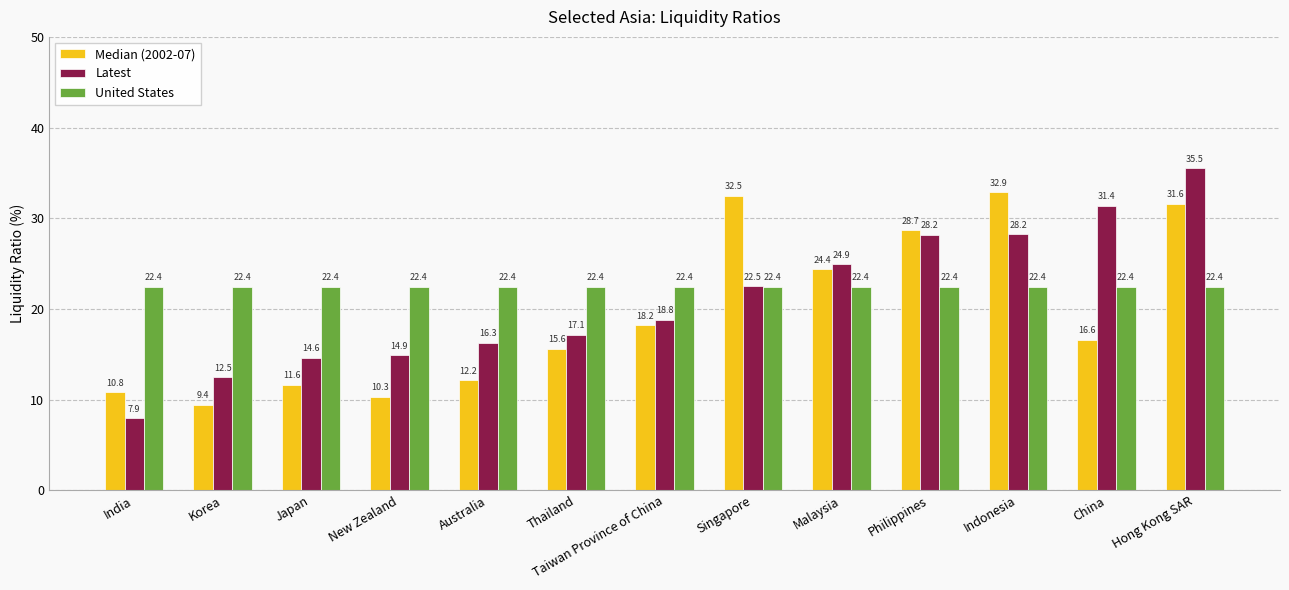

Read the United States value at Singapore.

22.4